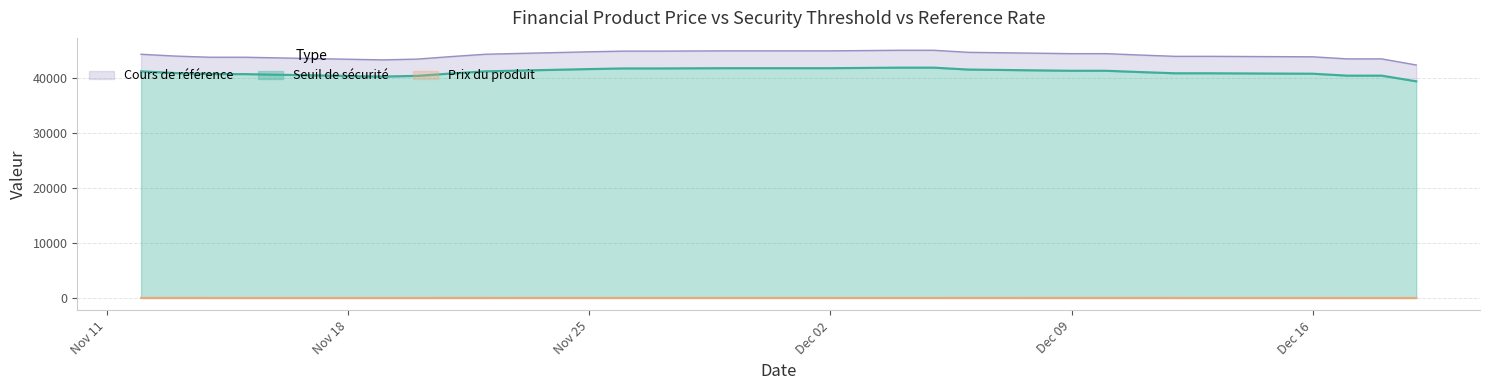

What is the minimum value shown in the chart?

8.2